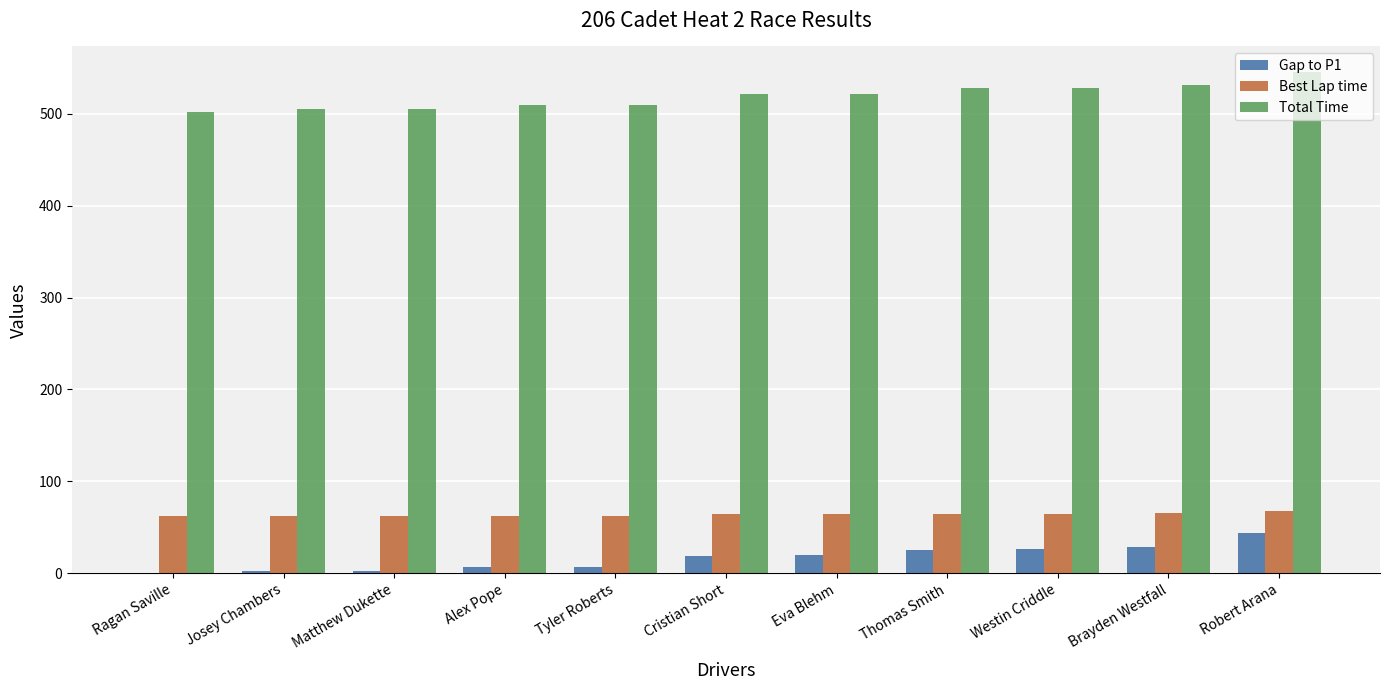

Is the value of Total Time at Ragan Saville greater than the value of Gap to P1 at Thomas Smith?

Yes